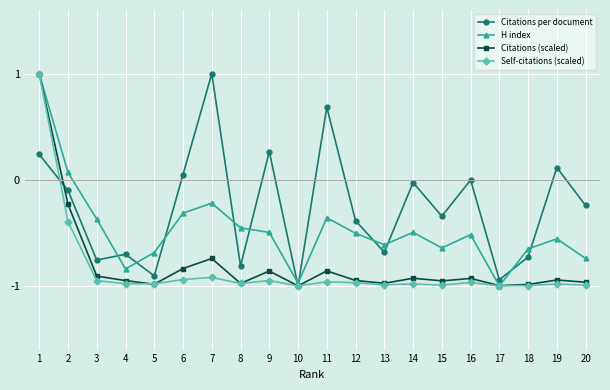

What is the difference between the maximum and second lowest values in the Citations (scaled) series?

2.0